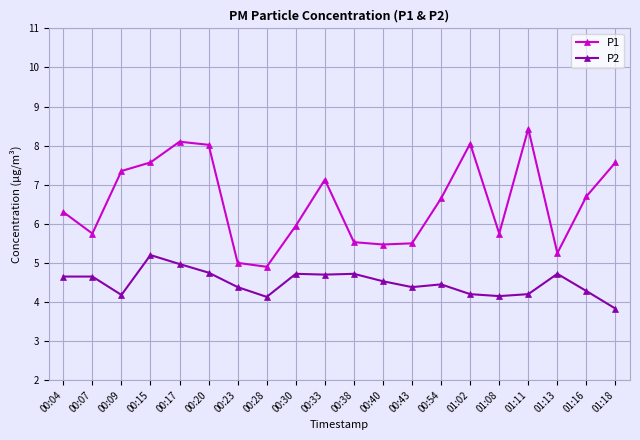

What is the label of the 10th point from the right?

00:38